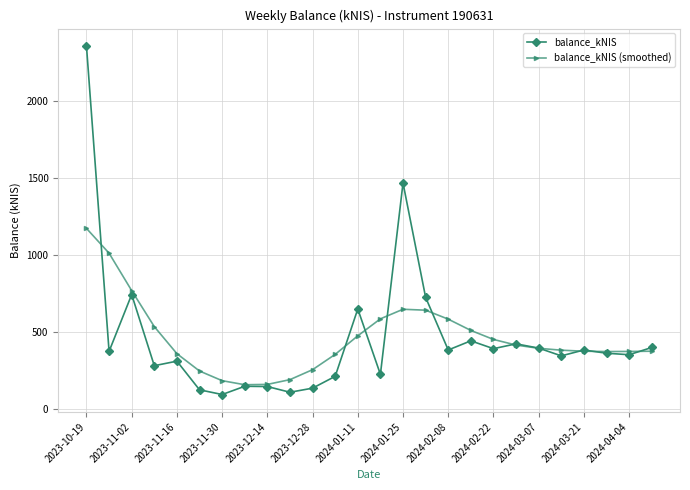

How many categories are shown in the chart?

26